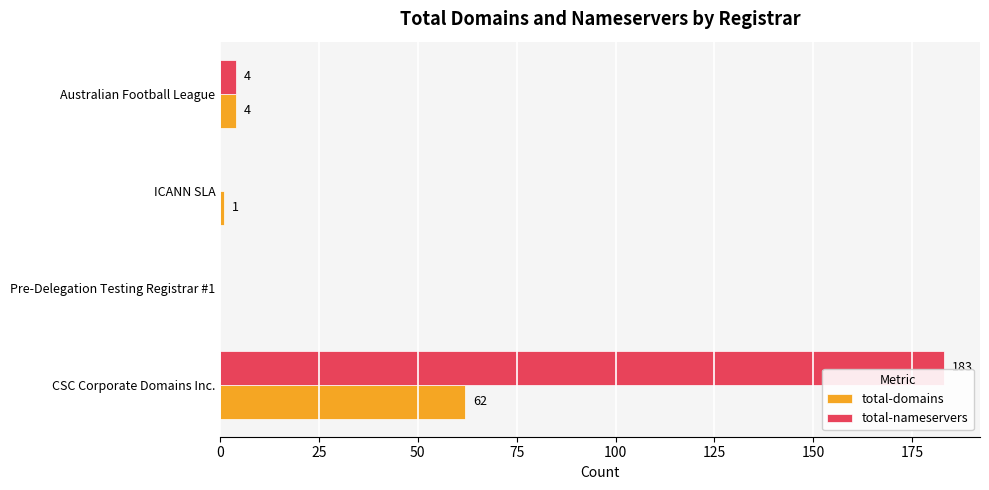

True or false: total-nameservers has a value of 295 at CSC Corporate Domains Inc..

False